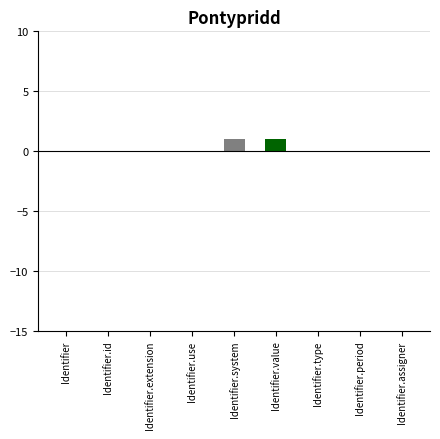

How many series are shown in this chart?

1